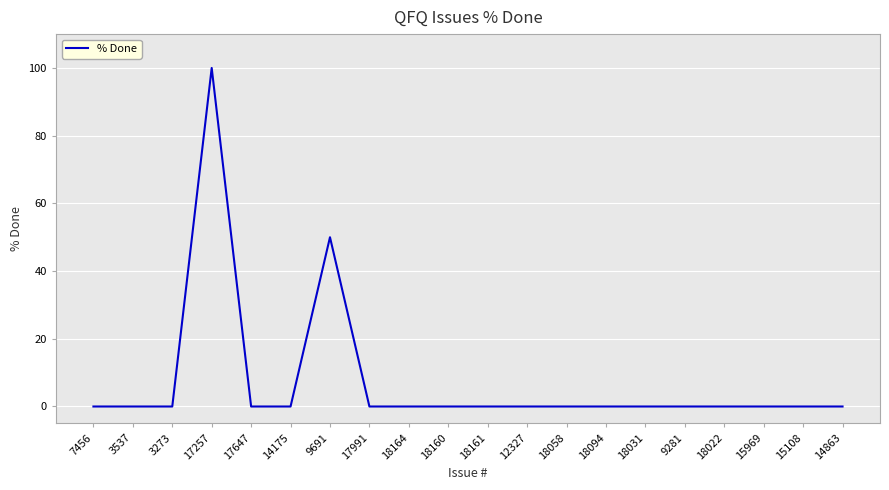

What position from the left is 17991?

8